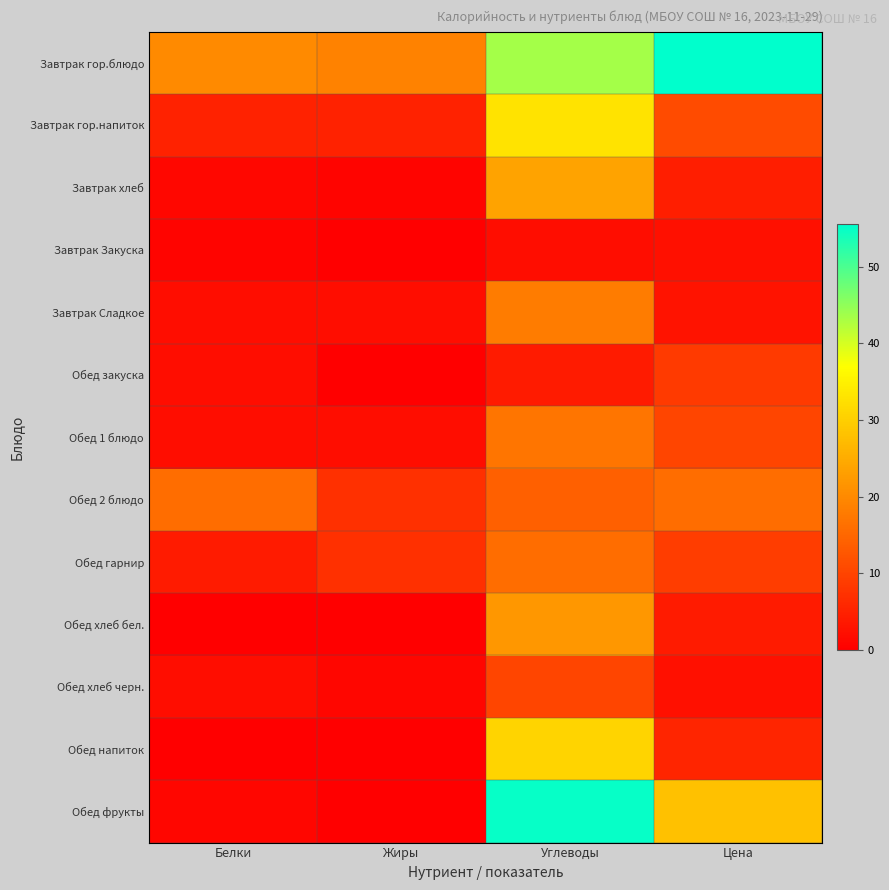

Reading left to right, transcribe all the data shown in this chart.

Завтрак гор.блюдо: Белки=20.0	Жиры=19.0	Углеводы=43.4	Цена=55.5
Завтрак гор.напиток: Белки=5.0	Жиры=5.0	Углеводы=33.0	Цена=11.0
Завтрак хлеб: Белки=1.3	Жиры=0.7	Углеводы=23.7	Цена=4.5
Завтрак Закуска: Белки=0.8	Жиры=0.0	Углеводы=2.0	Цена=2.5
Завтрак Сладкое: Белки=2.0	Жиры=2.0	Углеводы=18.0	Цена=3.0
Обед закуска: Белки=2.0	Жиры=0.0	Углеводы=4.0	Цена=8.5
Обед 1 блюдо: Белки=2.0	Жиры=2.0	Углеводы=17.0	Цена=10.0
Обед 2 блюдо: Белки=16.0	Жиры=7.0	Углеводы=14.0	Цена=16.0
Обед гарнир: Белки=4.0	Жиры=7.0	Углеводы=16.0	Цена=9.0
Обед хлеб бел.: Белки=0.0	Жиры=0.0	Углеводы=22.0	Цена=4.0
Обед хлеб черн.: Белки=2.0	Жиры=1.0	Углеводы=10.0	Цена=2.5
Обед напиток: Белки=0.0	Жиры=0.0	Углеводы=31.0	Цена=5.5
Обед фрукты: Белки=1.0	Жиры=0.0	Углеводы=55.0	Цена=28.0